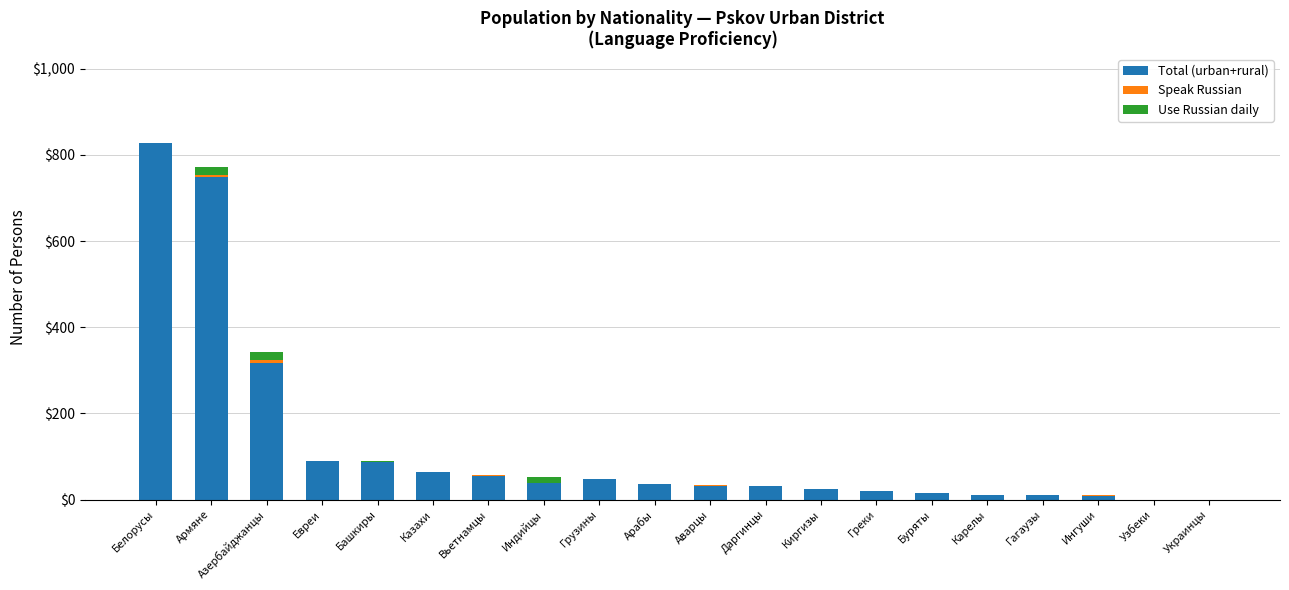

At which label does Total (urban+rural) reach its peak?

Белорусы